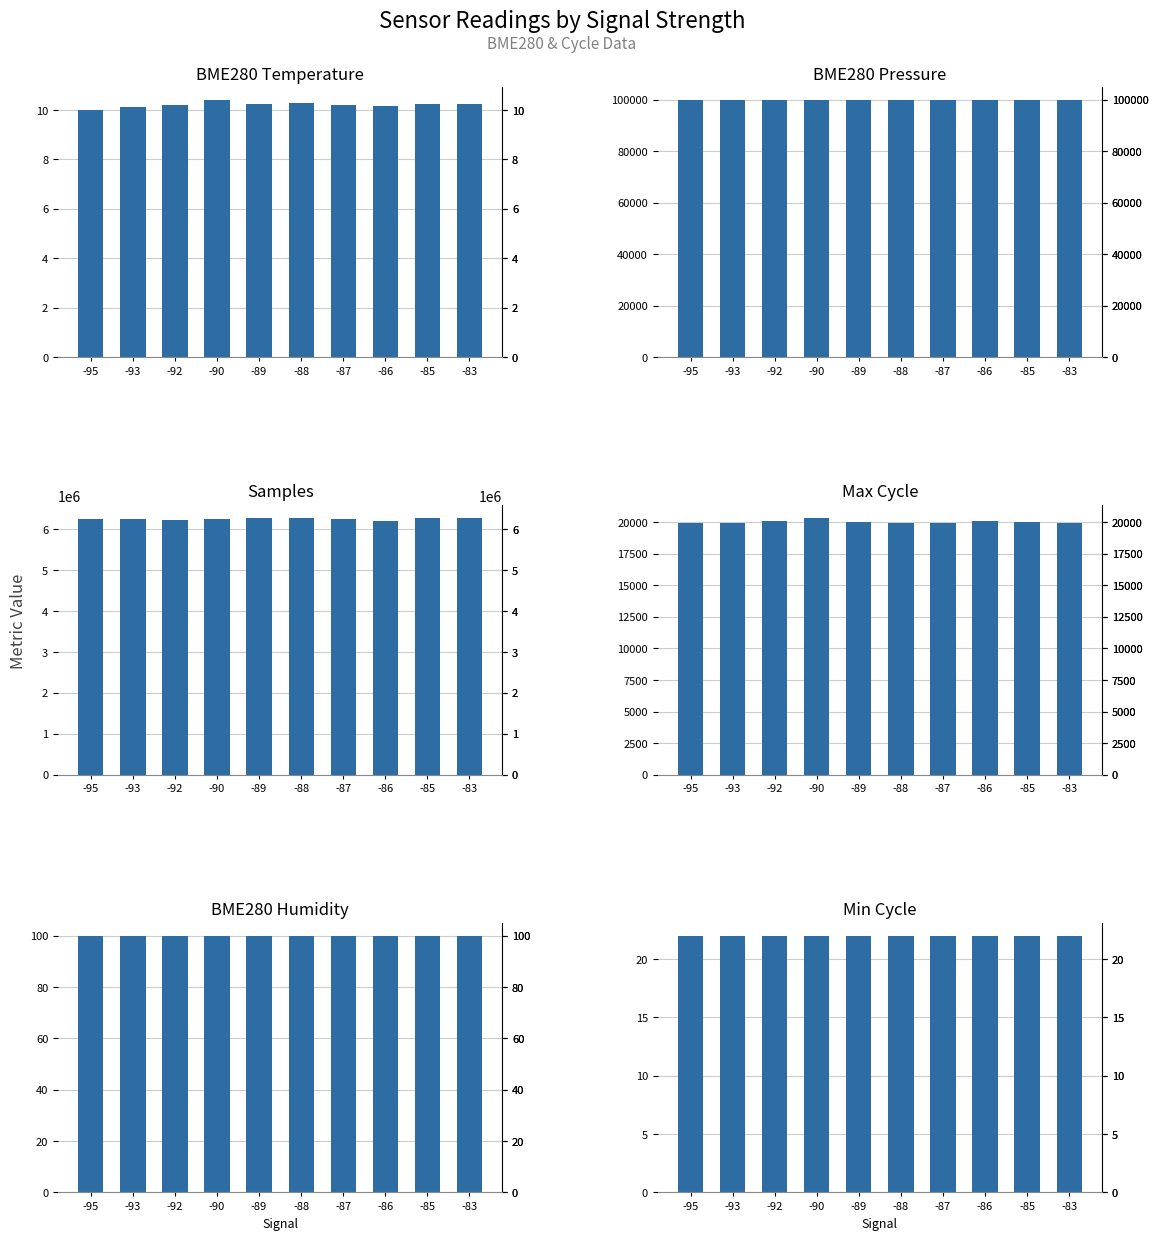

Which category has the lowest value across all series?

-95